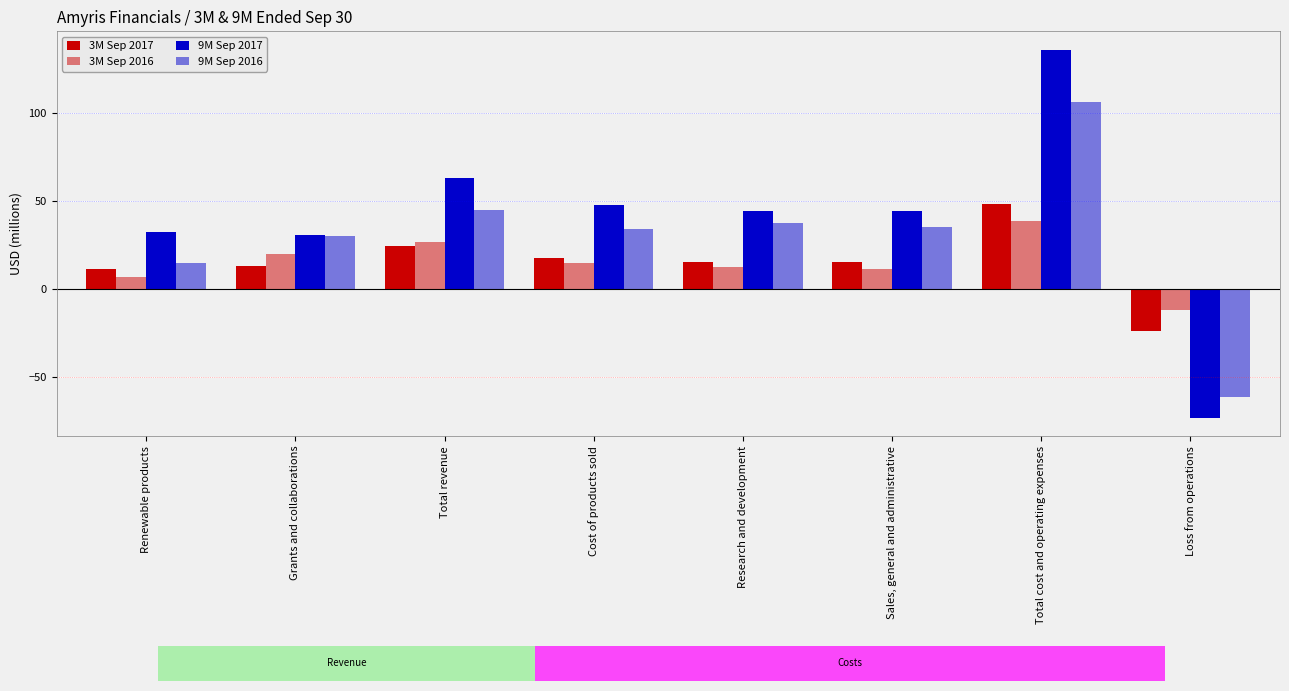

List the series in order of their peak value, highest first.

9M Sep 2017, 9M Sep 2016, 3M Sep 2017, 3M Sep 2016